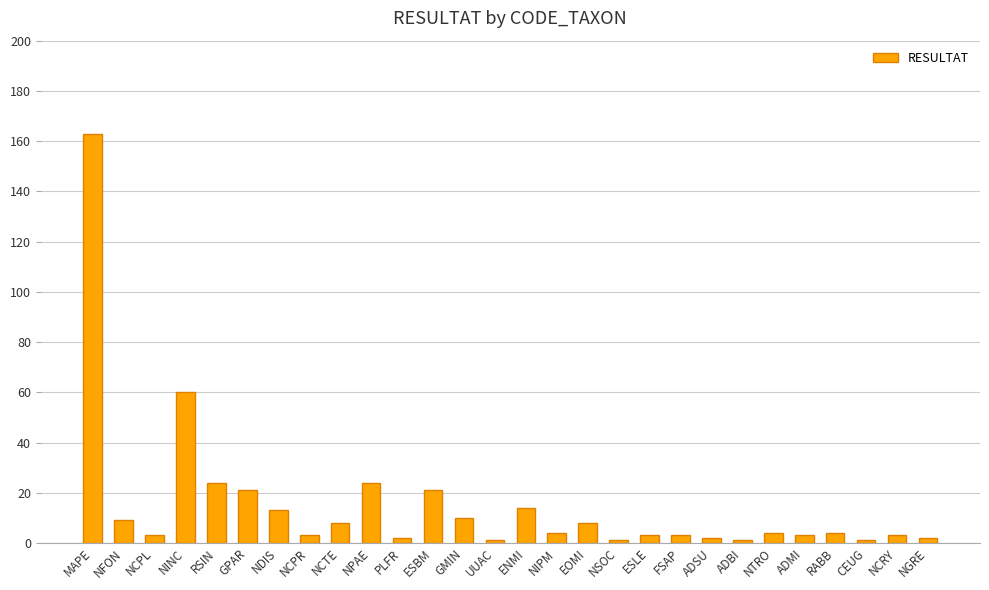

Read the value at ADSU.

2